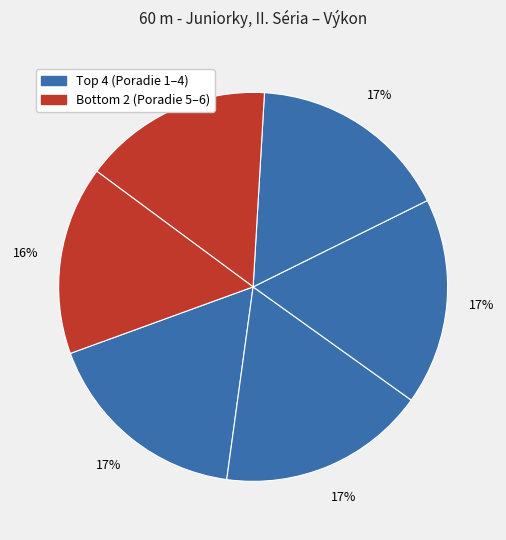

Count the number of slices in the pie.

6